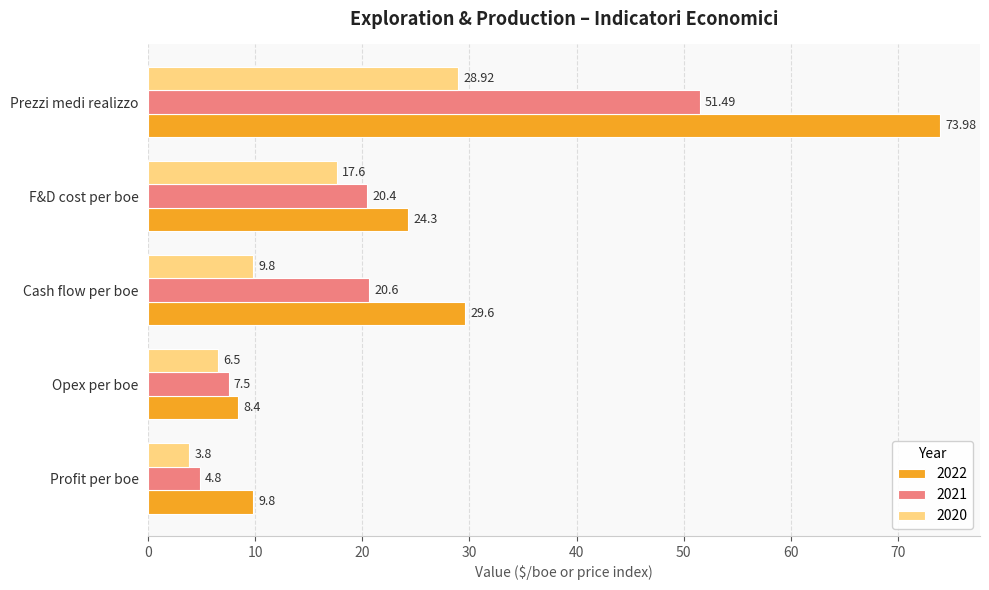

What is the difference between the highest and lowest values at Opex per boe?

1.9